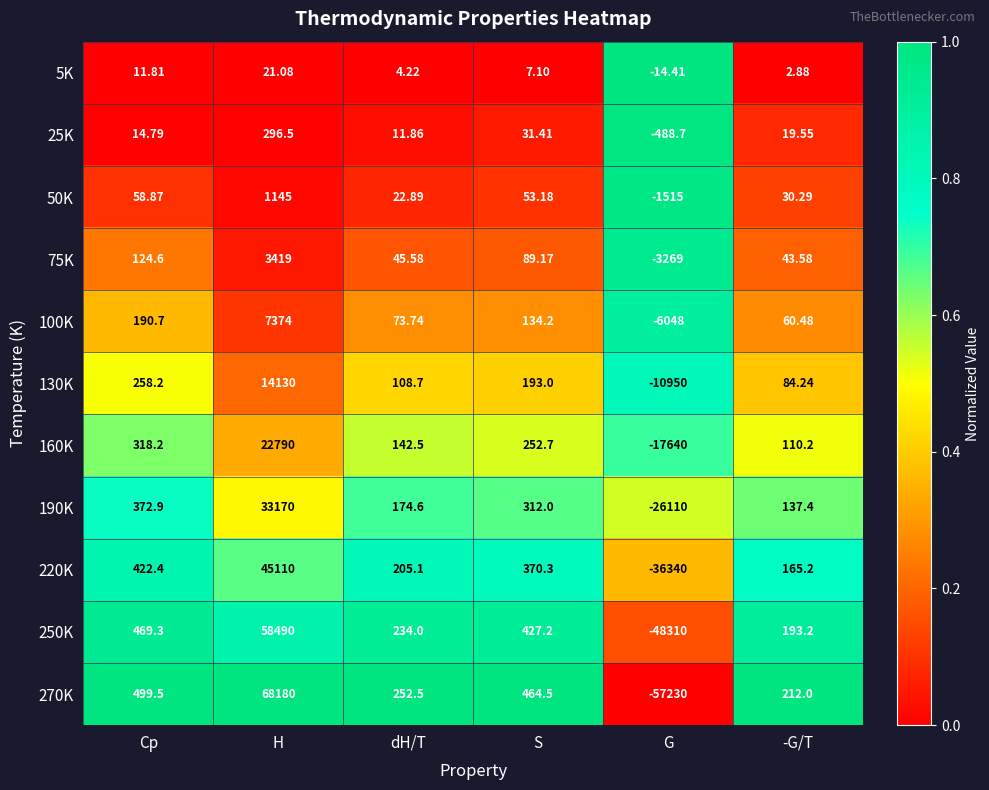

Which category has the highest value across all series?

H